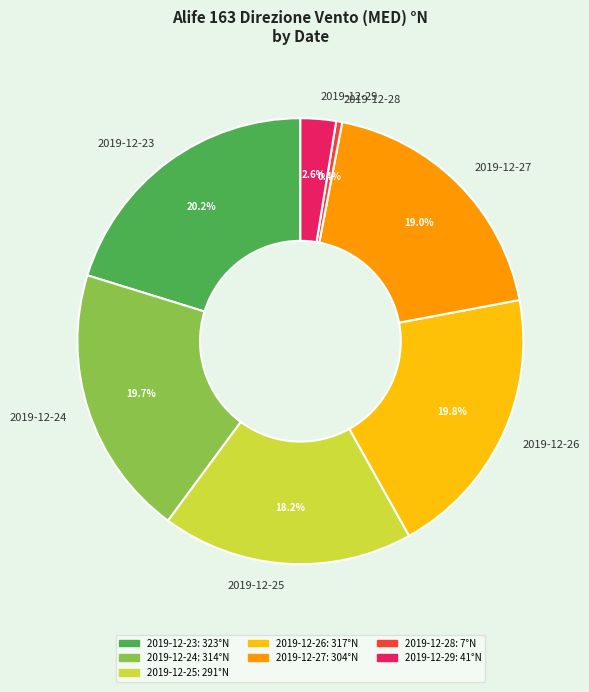

The 2019-12-23 slice represents 12% of the pie. True or false?

False